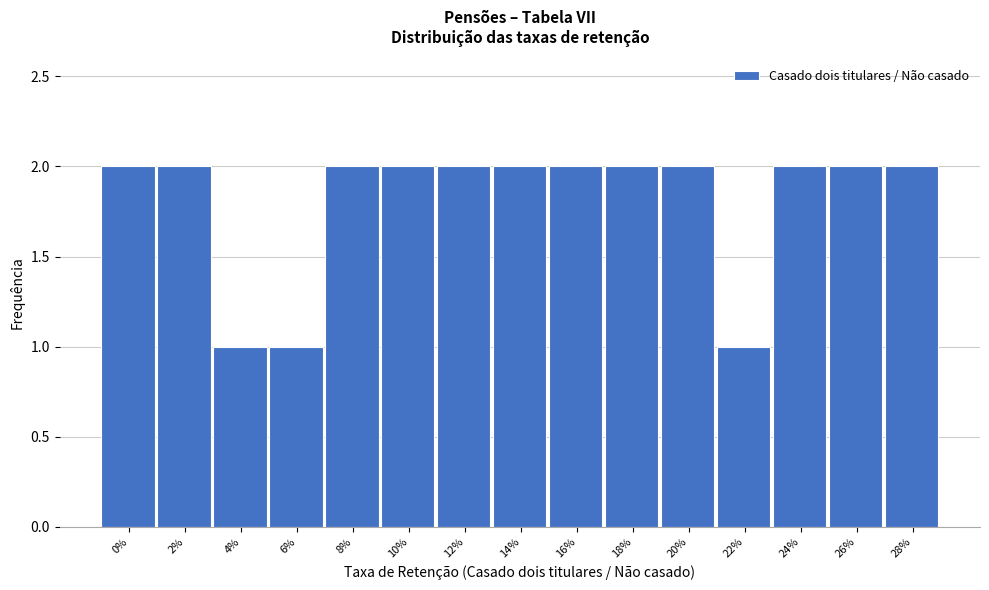

Reading left to right, transcribe all the data shown in this chart.

2	2	1	1	2	2	2	2	2	2	2	1	2	2	2